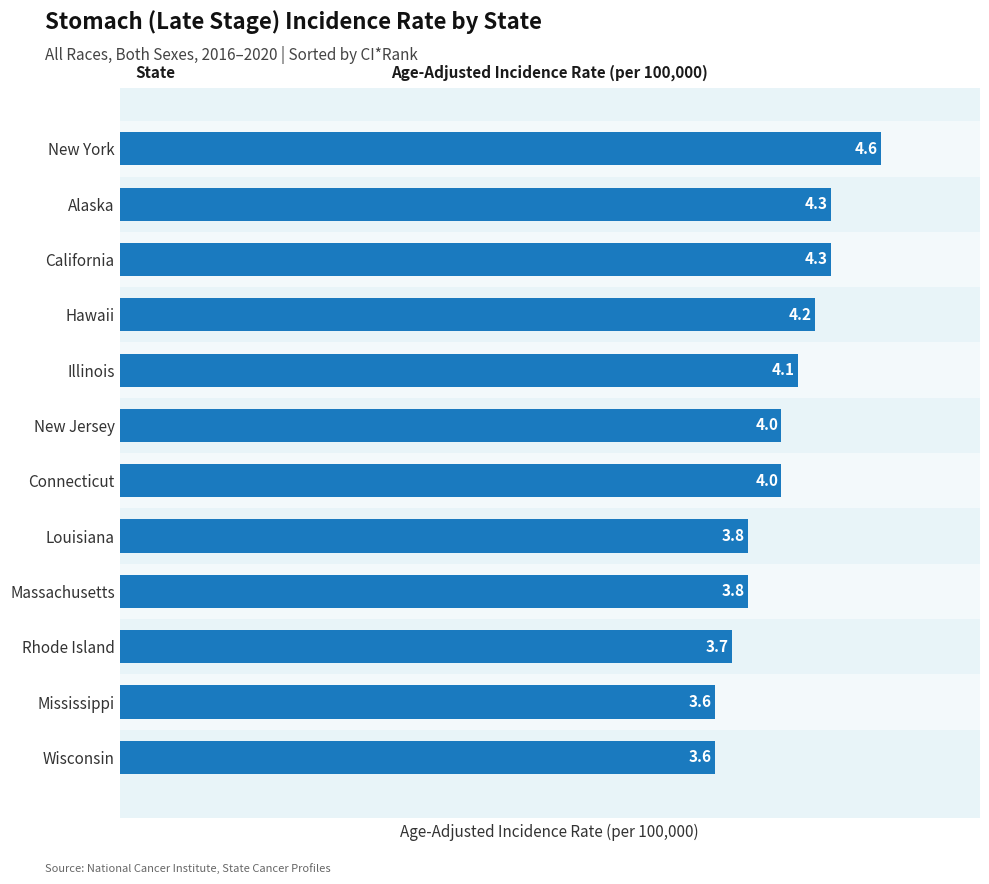

Reading top to bottom, transcribe all the data shown in this chart.

New York=4.6	Alaska=4.3	California=4.3	Hawaii=4.2	Illinois=4.1	New Jersey=4.0	Connecticut=4.0	Louisiana=3.8	Massachusetts=3.8	Rhode Island=3.7	Mississippi=3.6	Wisconsin=3.6